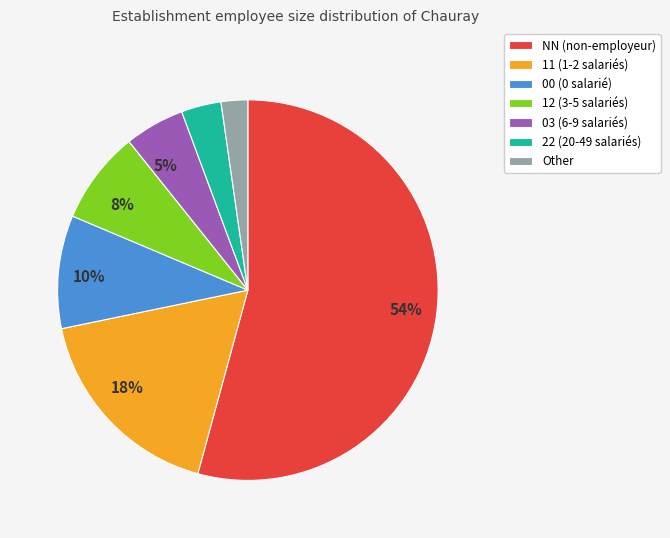

To the nearest percent, what is the difference between the 11 (1-2 salariés) and 00 (0 salarié) slice percentages?

8%